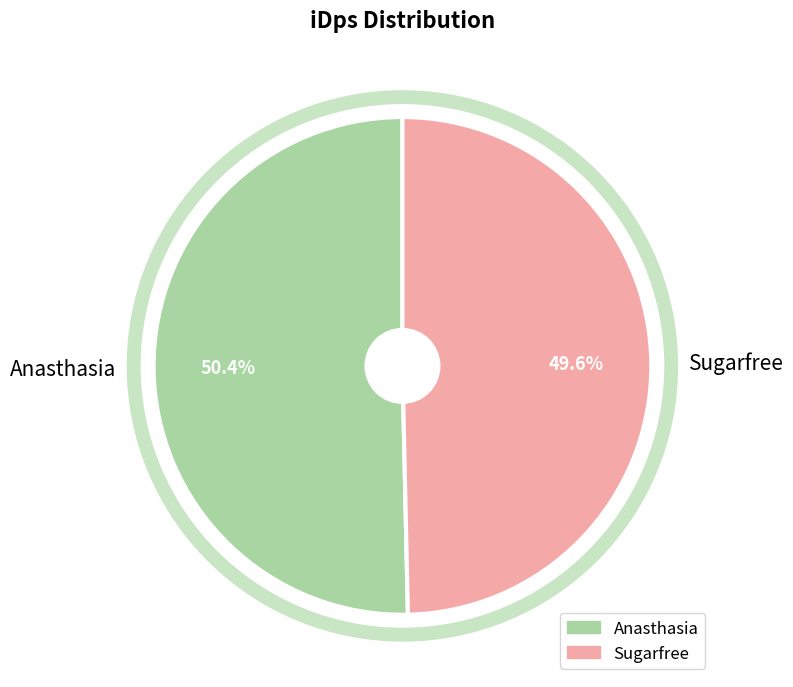

What percentage is the Sugarfree slice, to the nearest percent?

50%